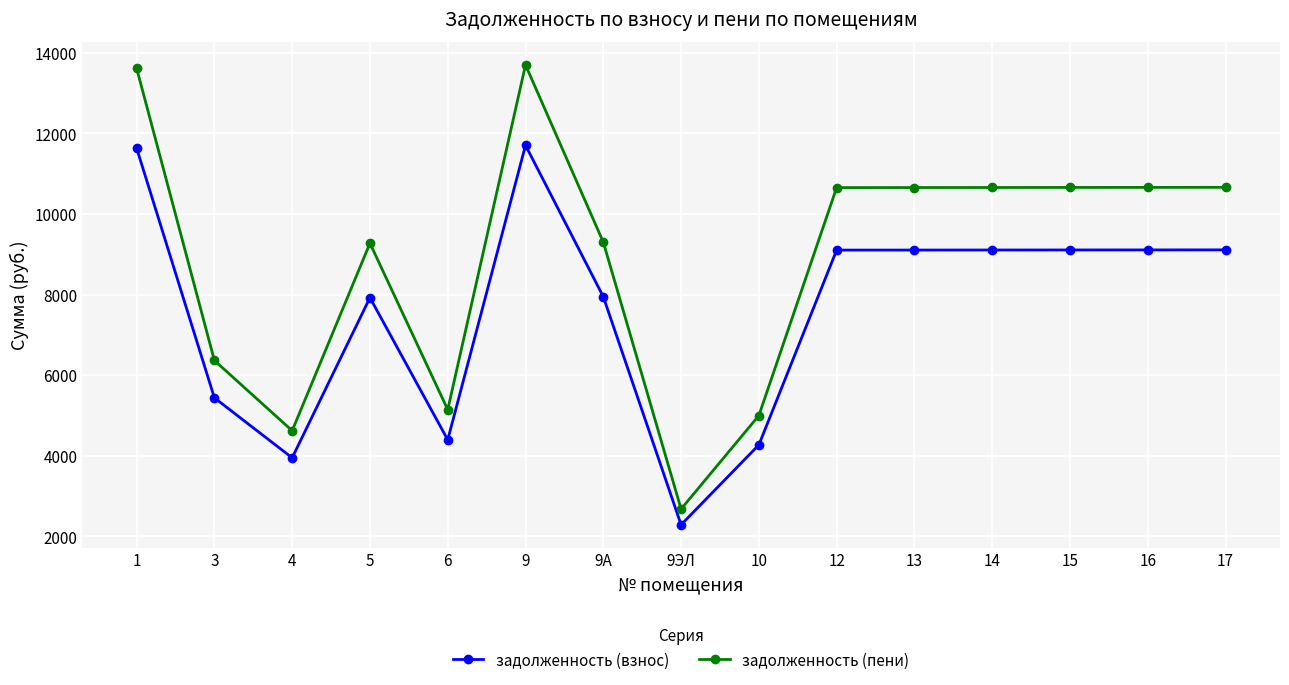

The value of задолженность (пени) at 6 is 5146.0. True or false?

True